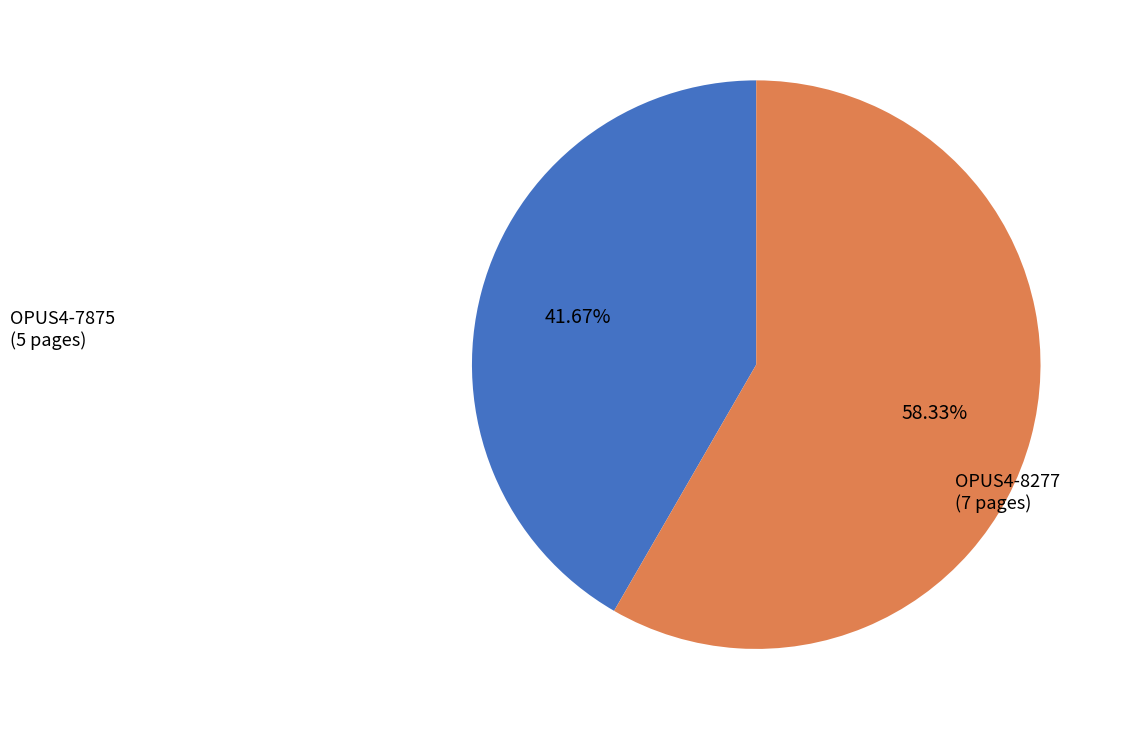

Does any single category account for the majority?

Yes